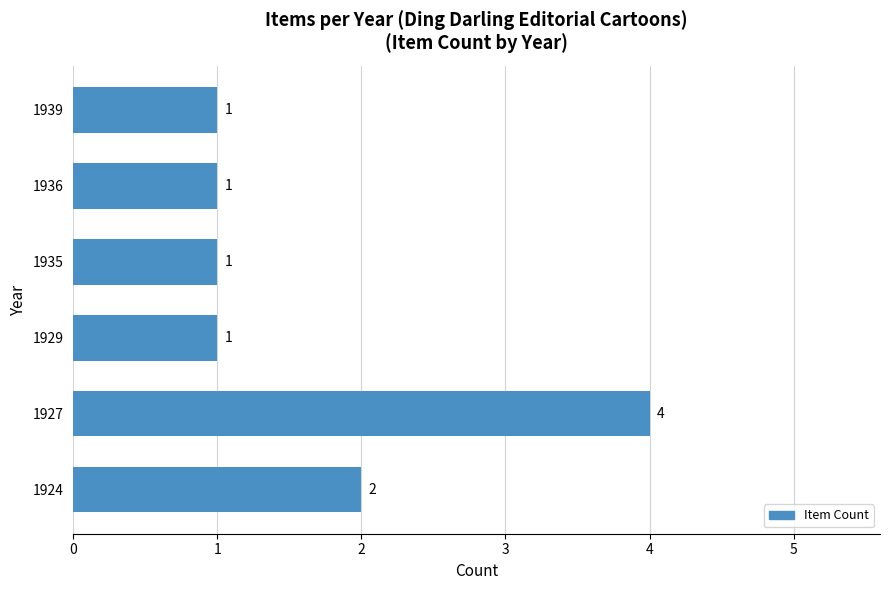

What is the difference between the maximum and minimum values?

3